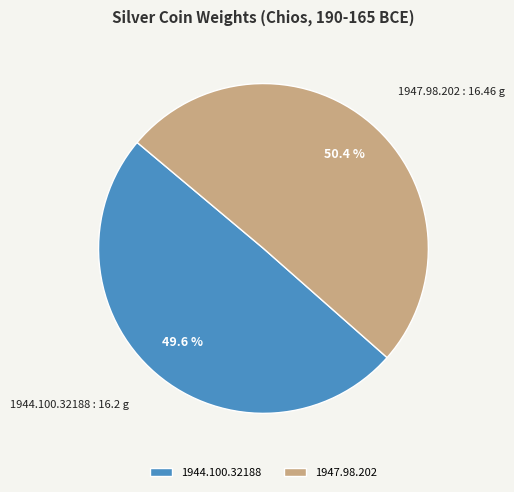

Does any single category account for the majority?

Yes